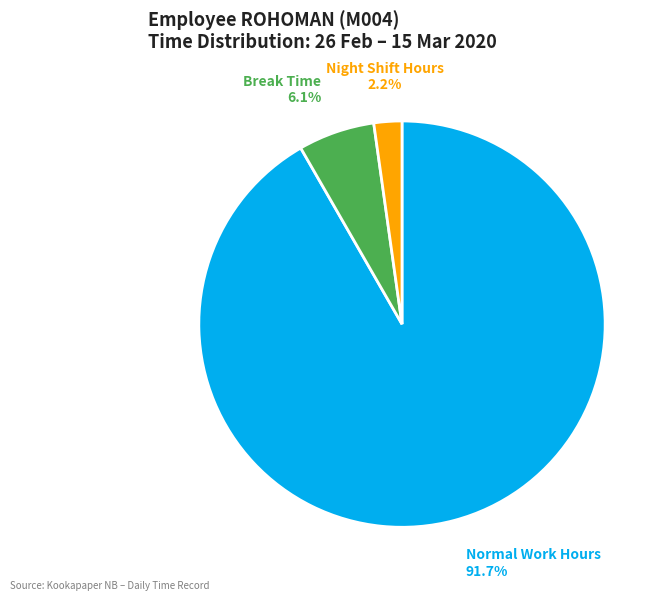

Which has a higher value, Night Shift Hours or Break Time?

Break Time